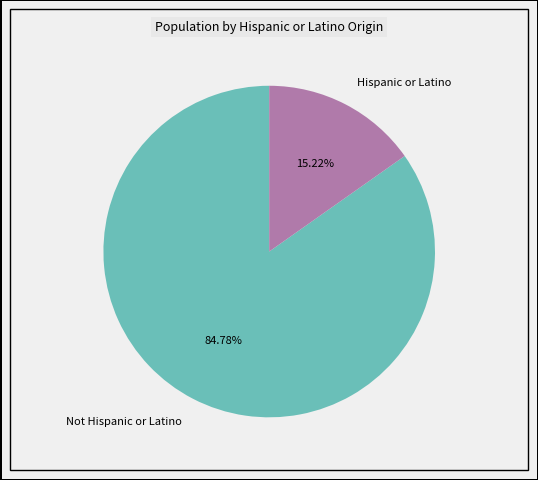

Between Not Hispanic or Latino and Hispanic or Latino, which is larger?

Not Hispanic or Latino